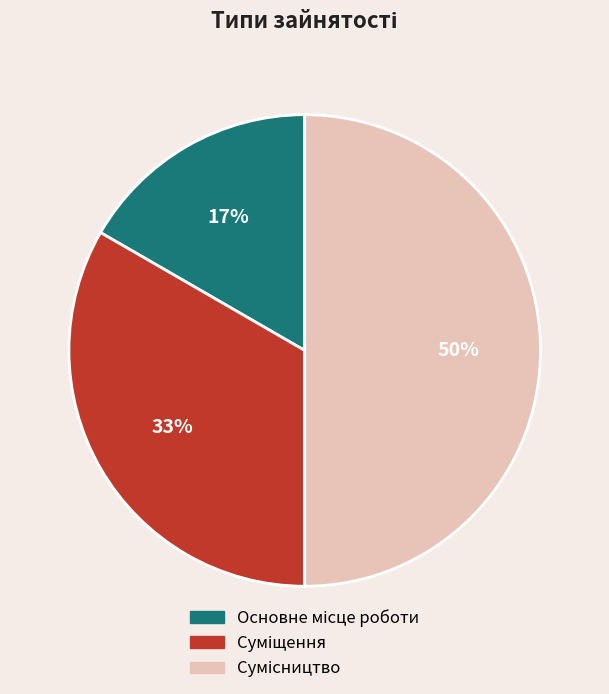

To the nearest percent, what is the difference between the largest and smallest slice percentages?

33%